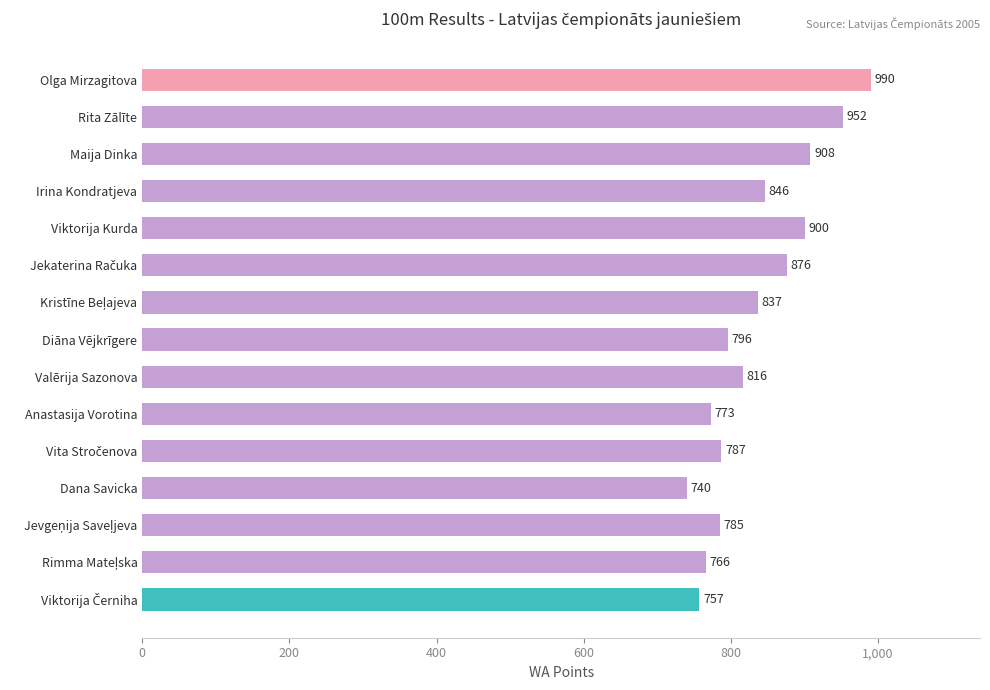

Reading bottom to top, what are all the values shown in this chart?

757	766	785	740	787	773	816	796	837	876	900	846	908	952	990